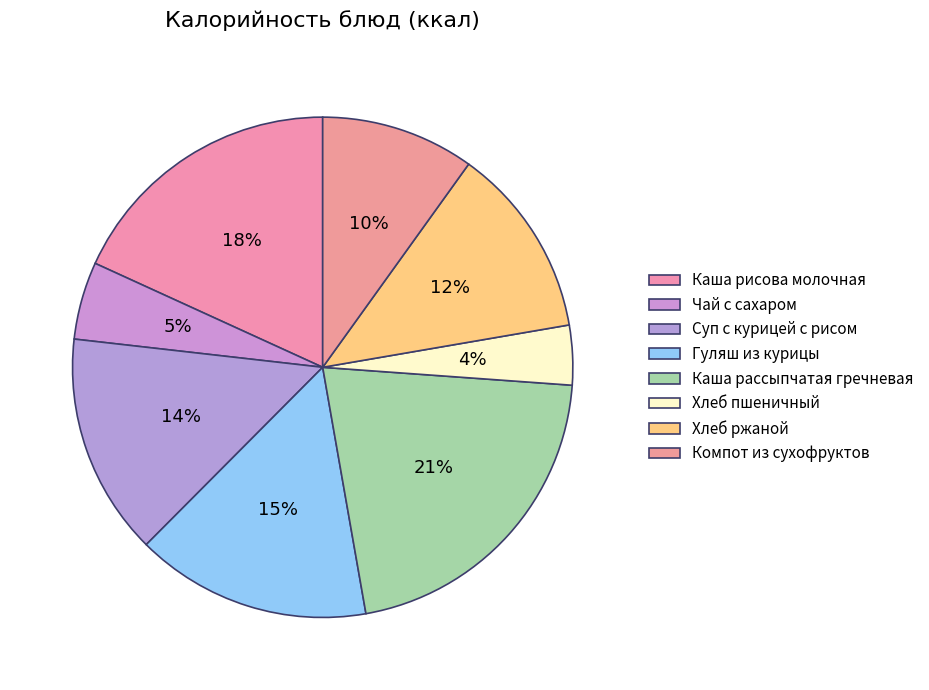

Is there a majority slice in this chart?

No